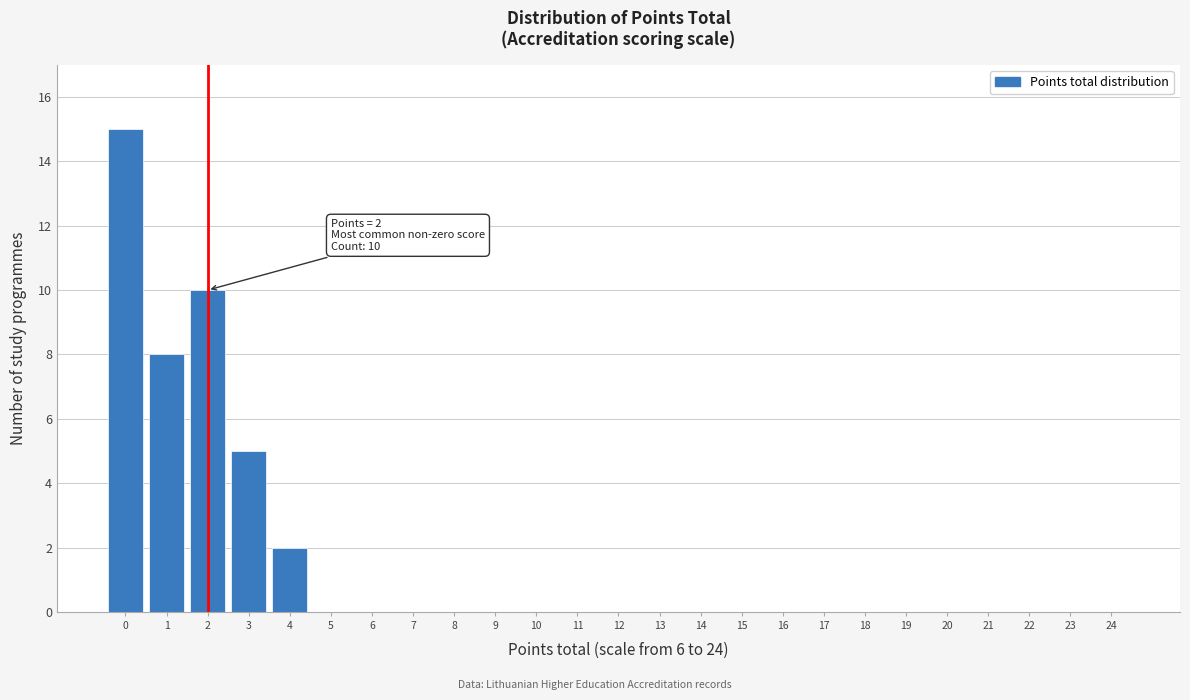

Reading right to left, list all the values displayed in this chart.

24=0	23=0	22=0	21=0	20=0	19=0	18=0	17=0	16=0	15=0	14=0	13=0	12=0	11=0	10=0	9=0	8=0	7=0	6=0	5=0	4=2	3=5	2=10	1=8	0=15